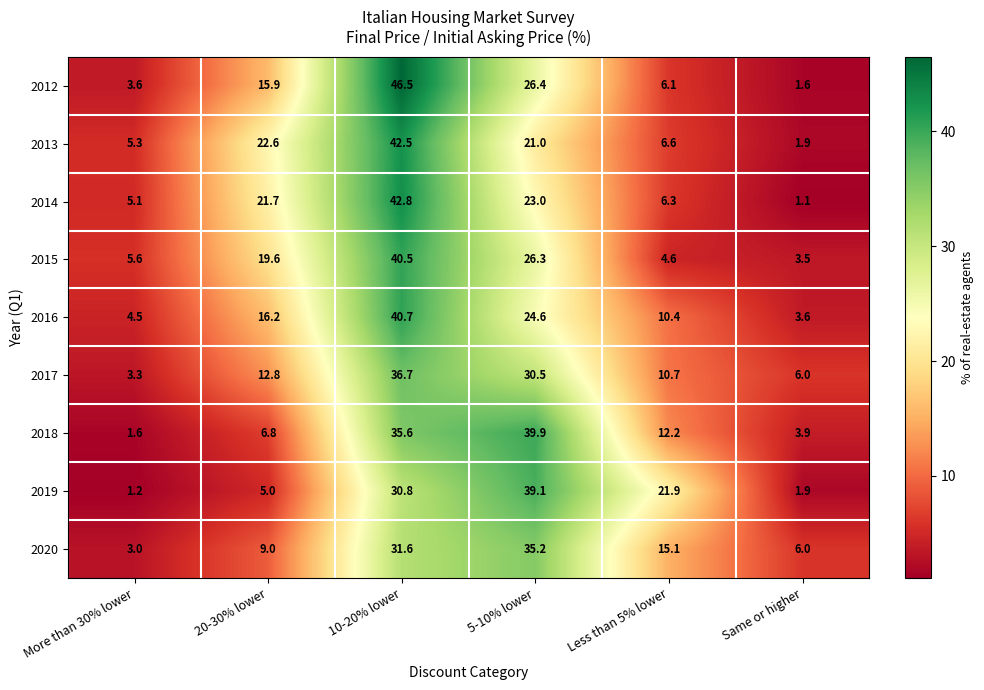

The value of 2013 at More than 30% lower is 5.3. True or false?

True